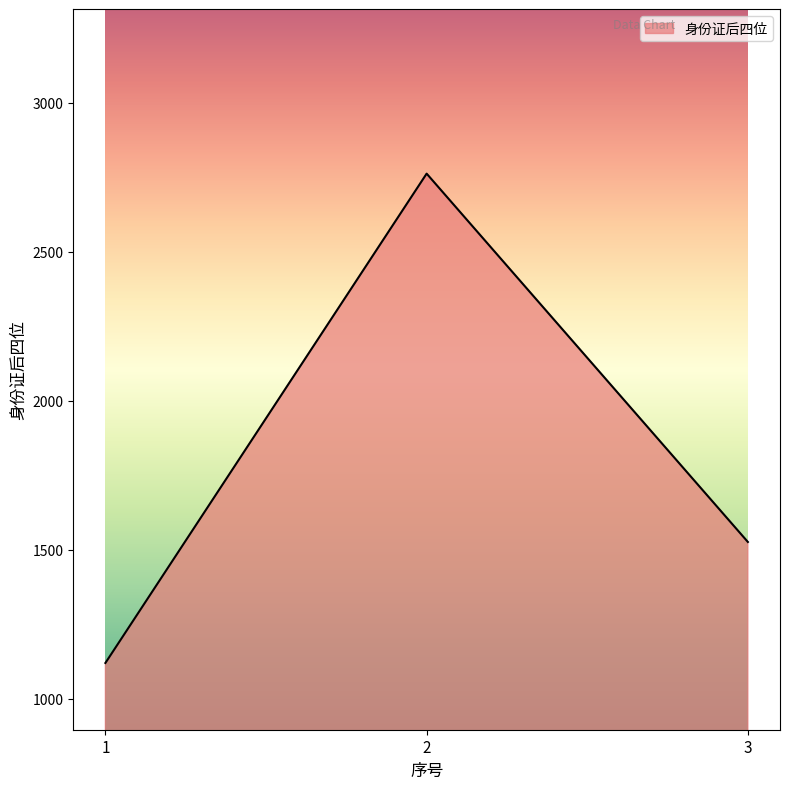

The chart shows a value of 666 at 2. True or false?

False